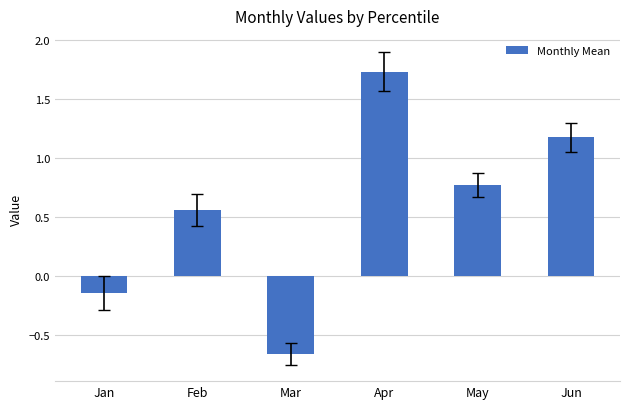

Rank the categories by value from lowest to highest.

Mar, Jan, Feb, May, Jun, Apr